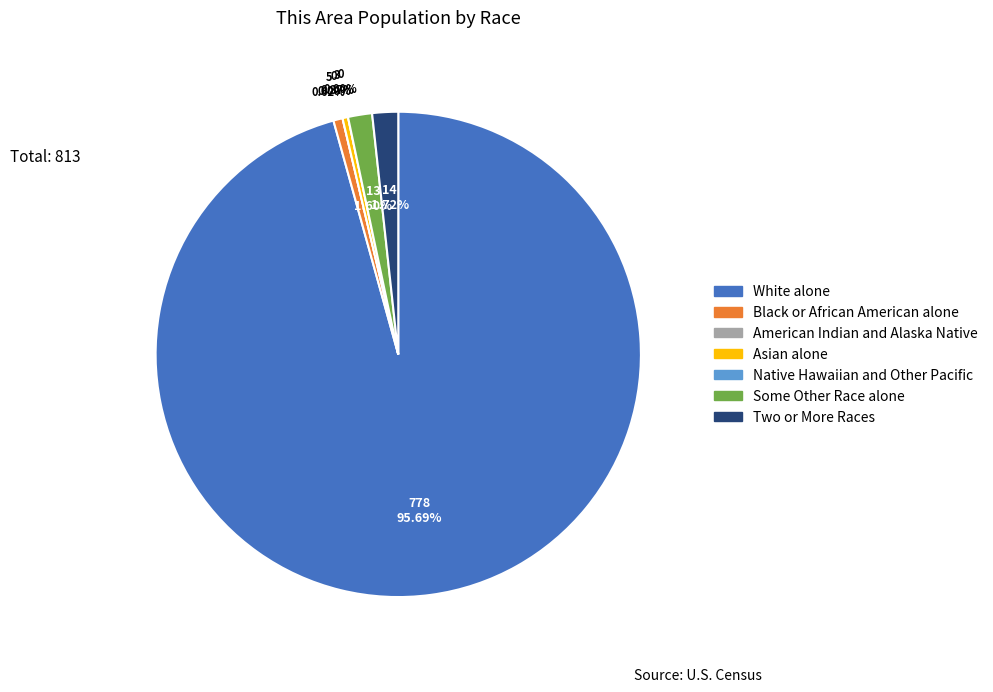

Approximately how many times larger is the value at Black or African American alone compared to Some Other Race alone?

0.4